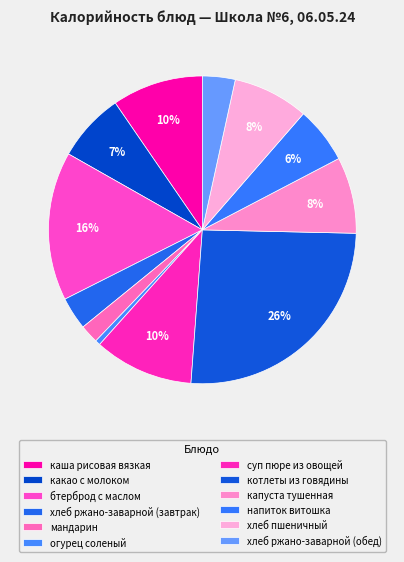

How many slices are in this pie chart?

12